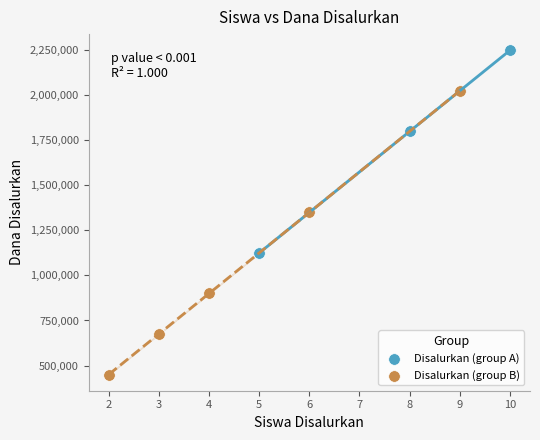

Which series contains the highest Y value?

Disalurkan (group A)